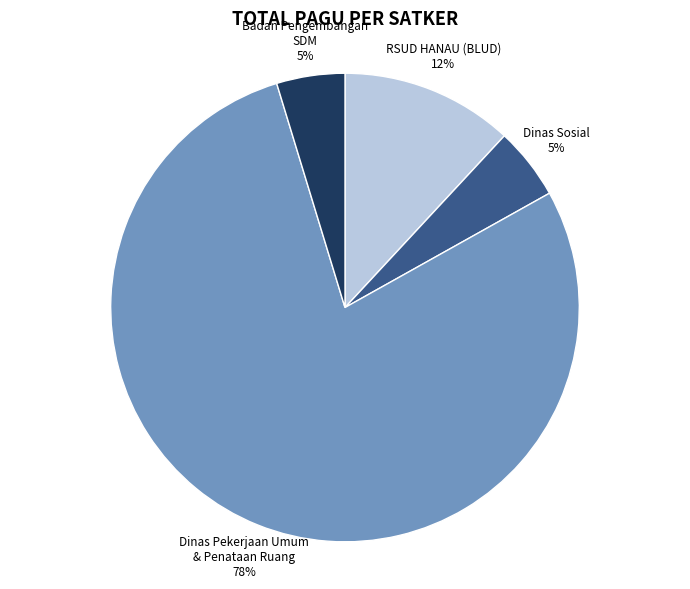

Is there any slice that represents more than half of the pie?

Yes